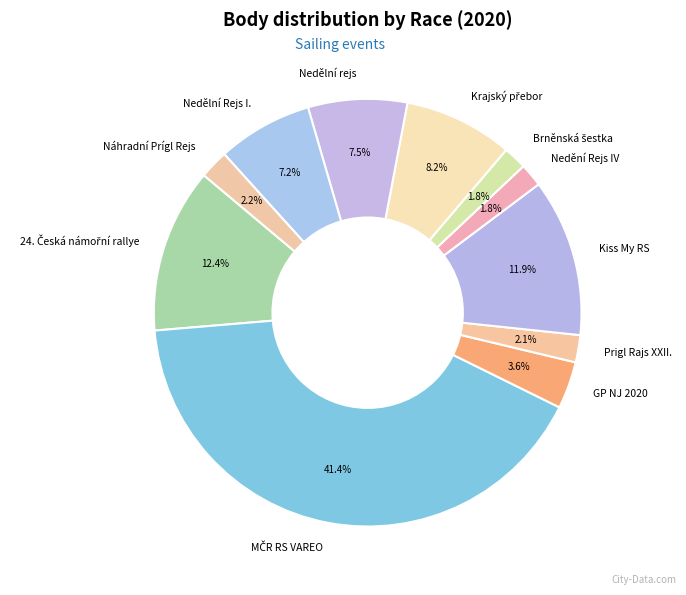

Is it true that Prigl Rajs XXII. is 2% of the pie?

True